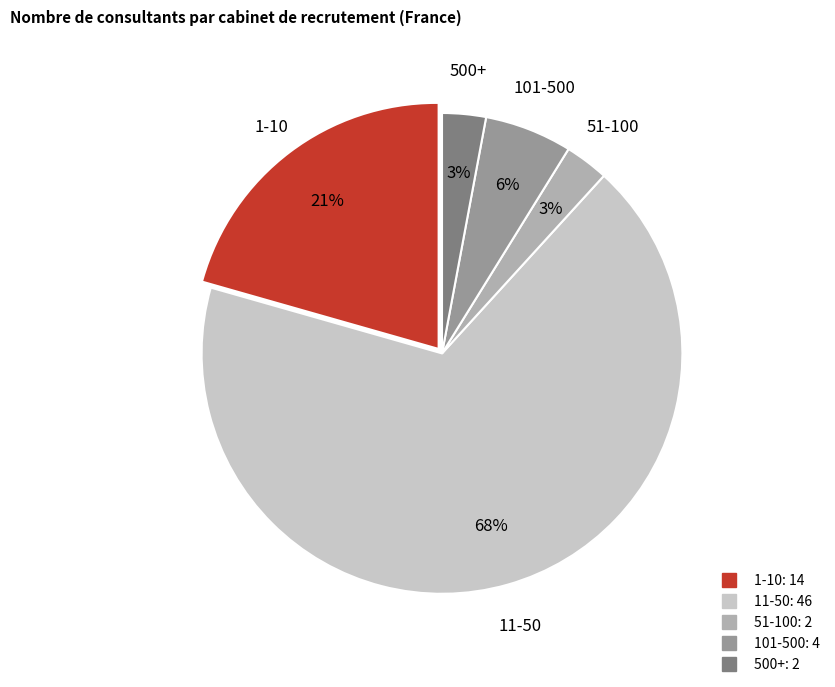

To the nearest percent, what is the average slice percentage?

20%